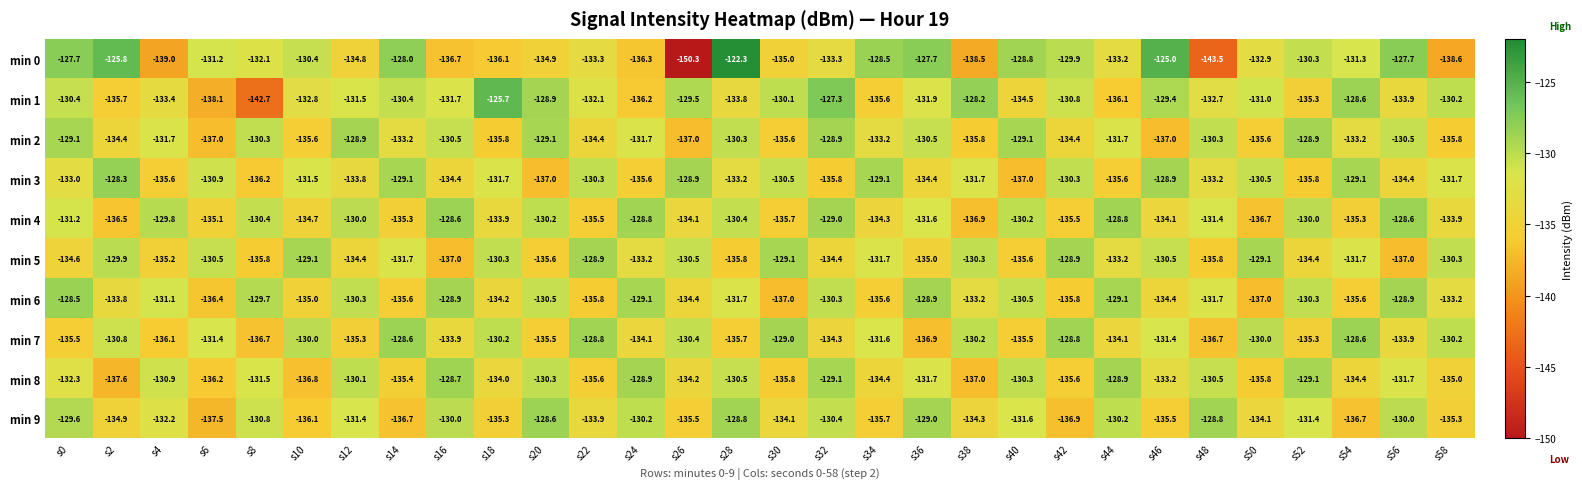

At which category is the sum across all series the highest?

s0